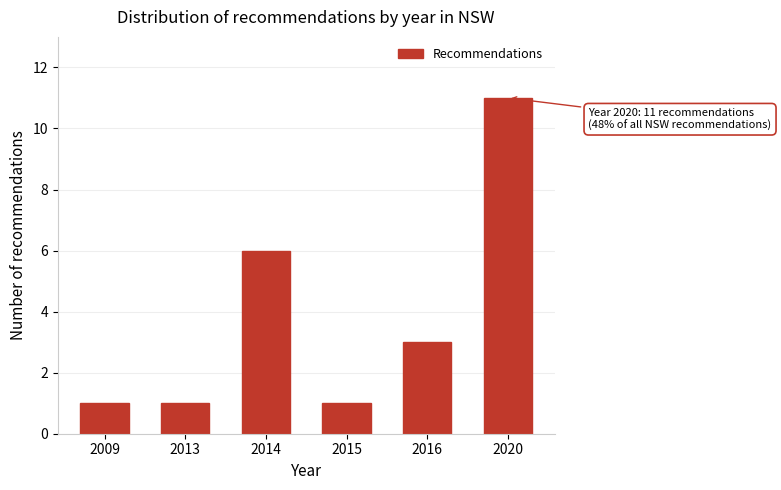

Reading right to left, what are all the values shown in this chart?

11	3	1	6	1	1